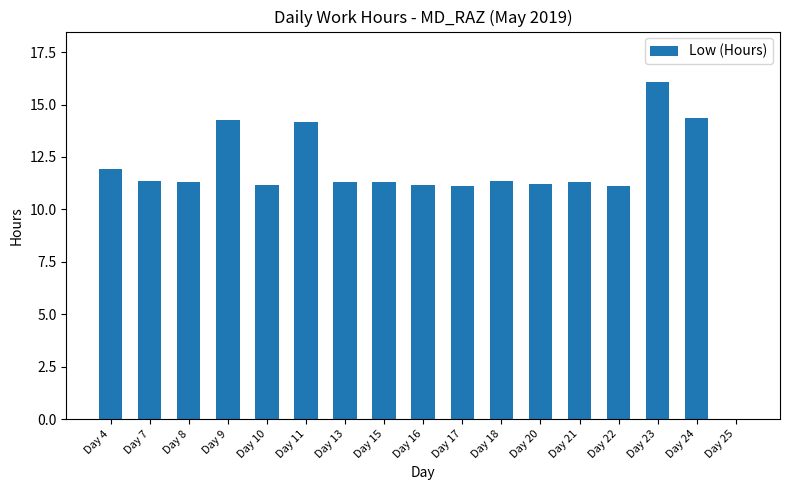

Does the chart contain stacked bars?

No